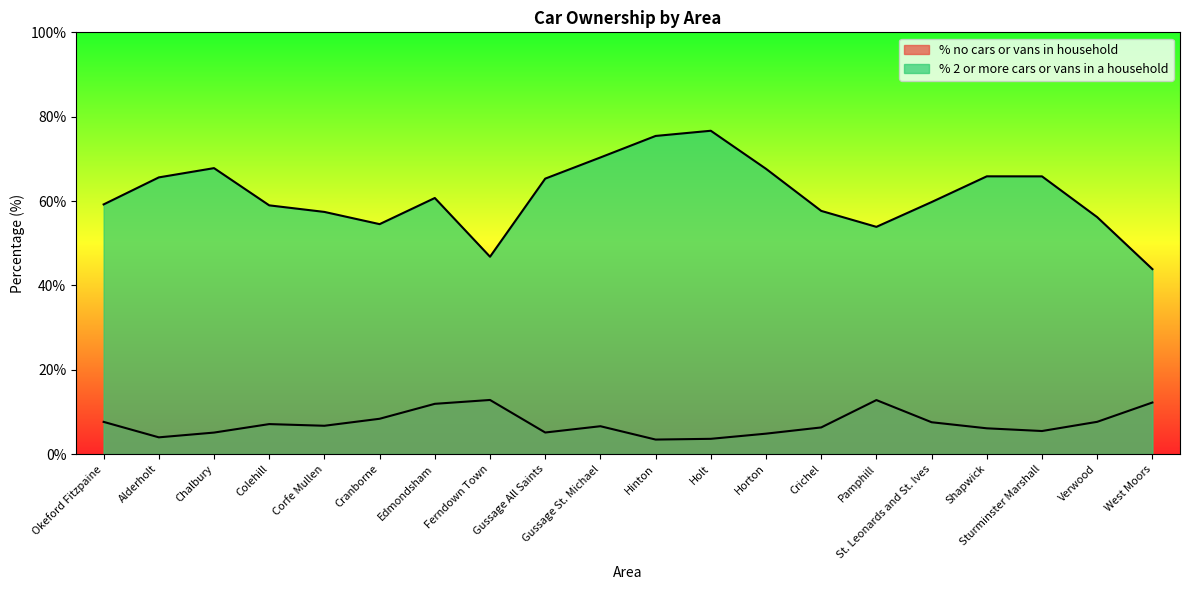

Does the chart display data point markers on the line(s)?

No